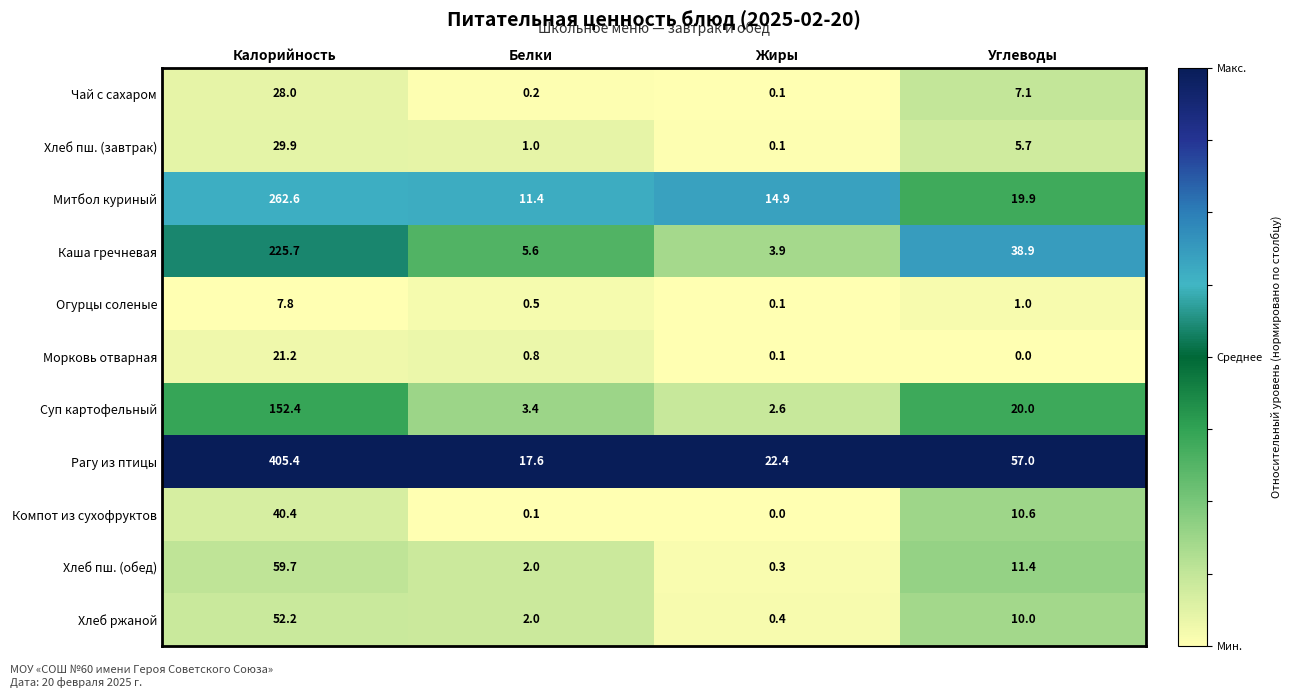

The Суп картофельный series shows 20.0 at Углеводы. True or false?

True